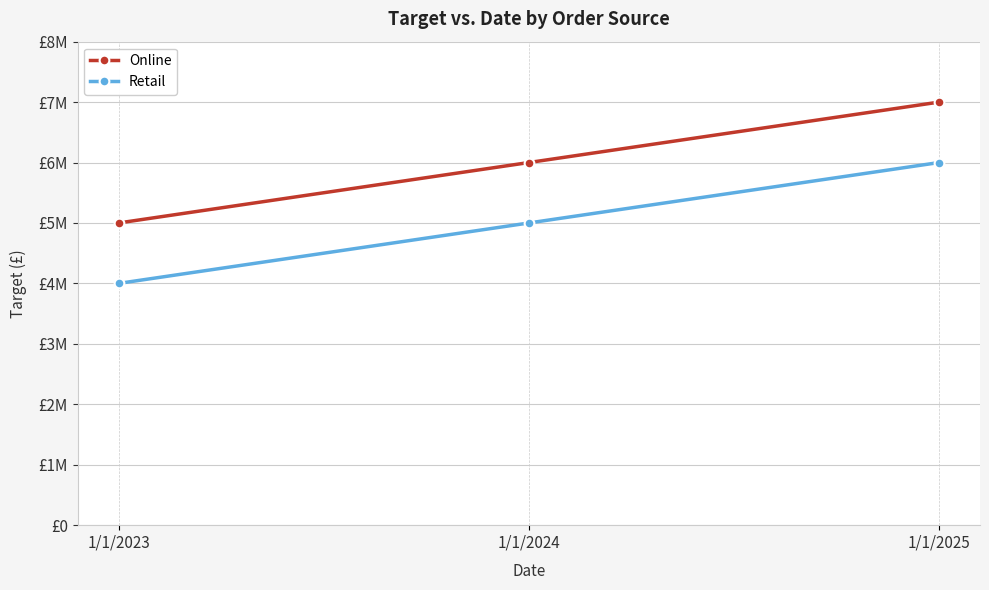

Is this an area chart (filled region under the line)?

No